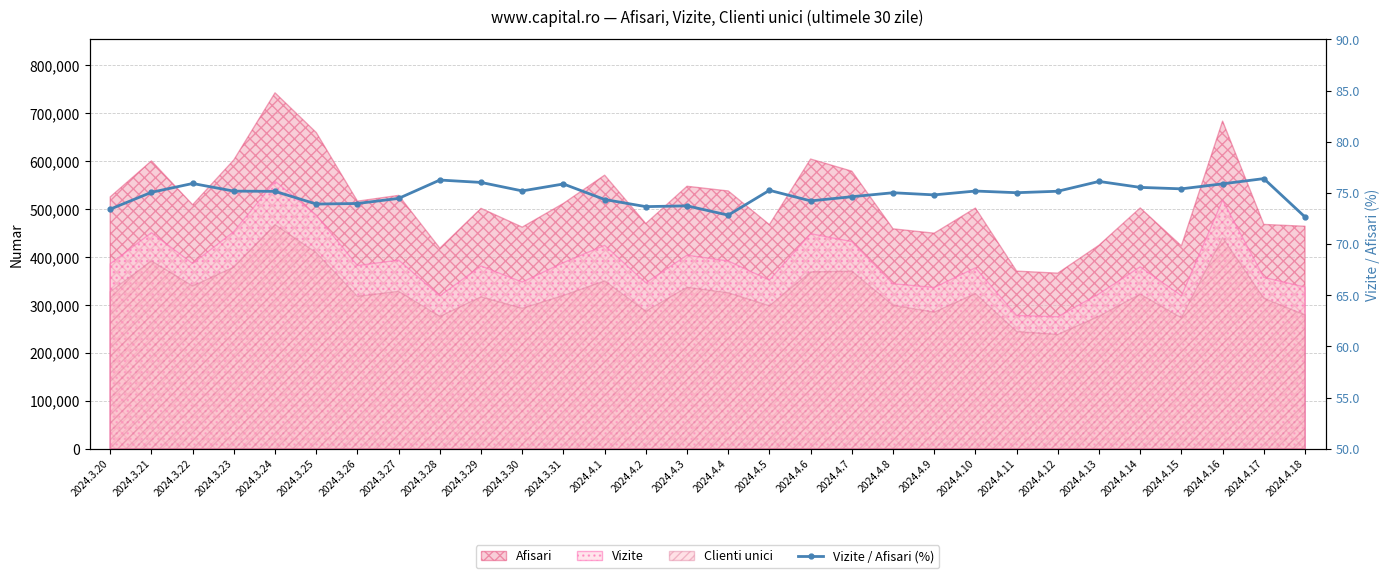

Reading right to left, list all the values displayed in this chart.

72.7	76.4	75.9	75.4	75.5	76.1	75.2	75.0	75.2	74.8	75.0	74.6	74.2	75.3	72.8	73.7	73.7	74.4	75.9	75.2	76.0	76.3	74.5	74.0	73.9	75.2	75.2	75.9	75.1	73.4